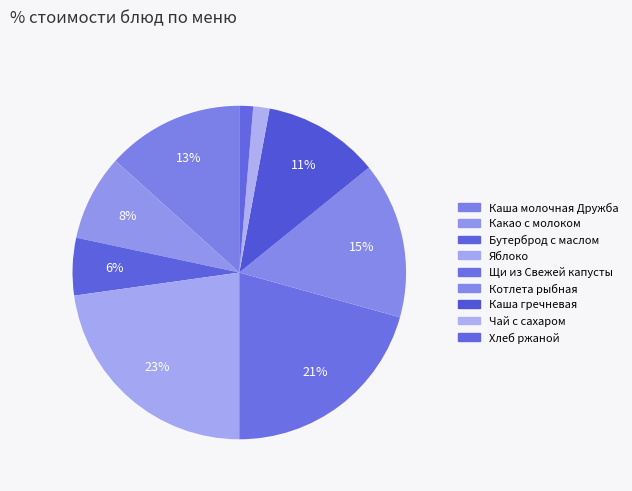

How many slices are in this pie chart?

9